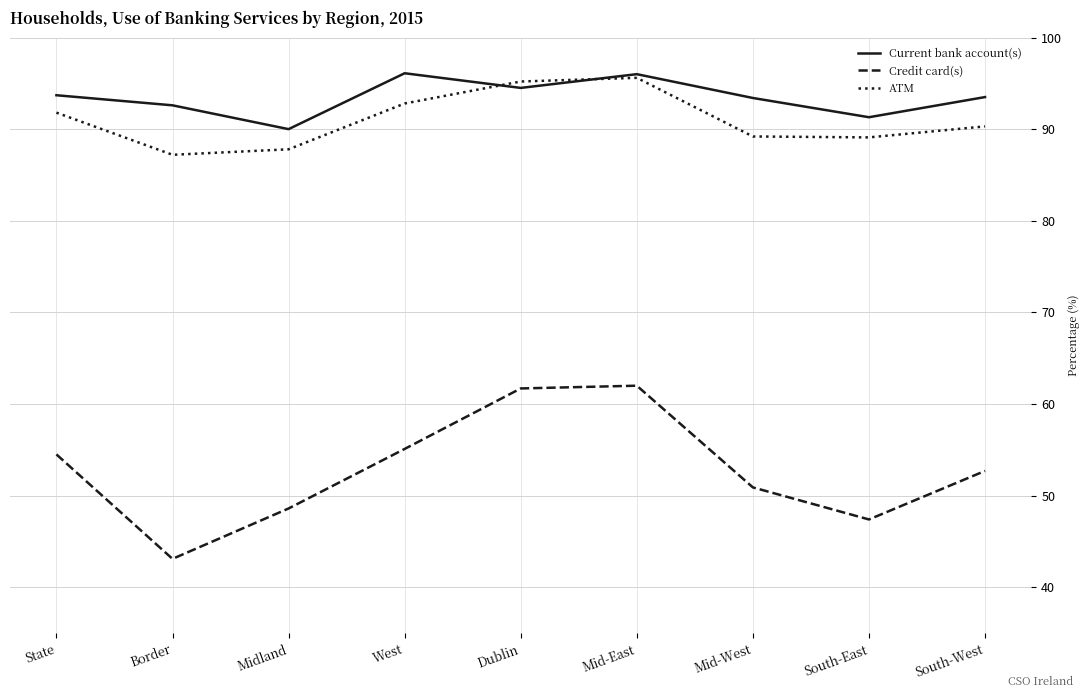

Rank the series at West from highest to lowest value.

Current bank account(s), ATM, Credit card(s)